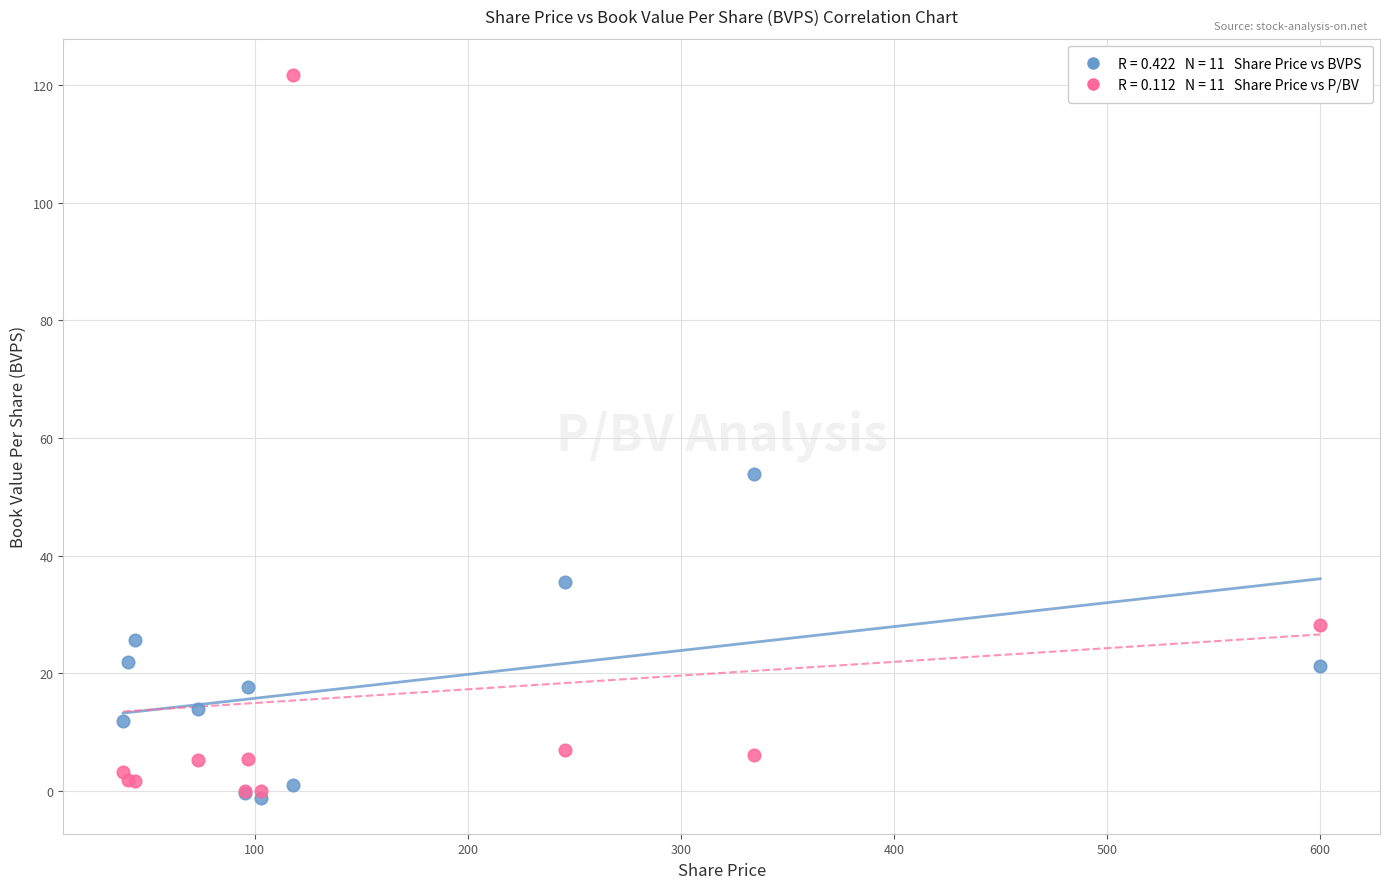

Across all series, what Y value is closest to 60?

53.9